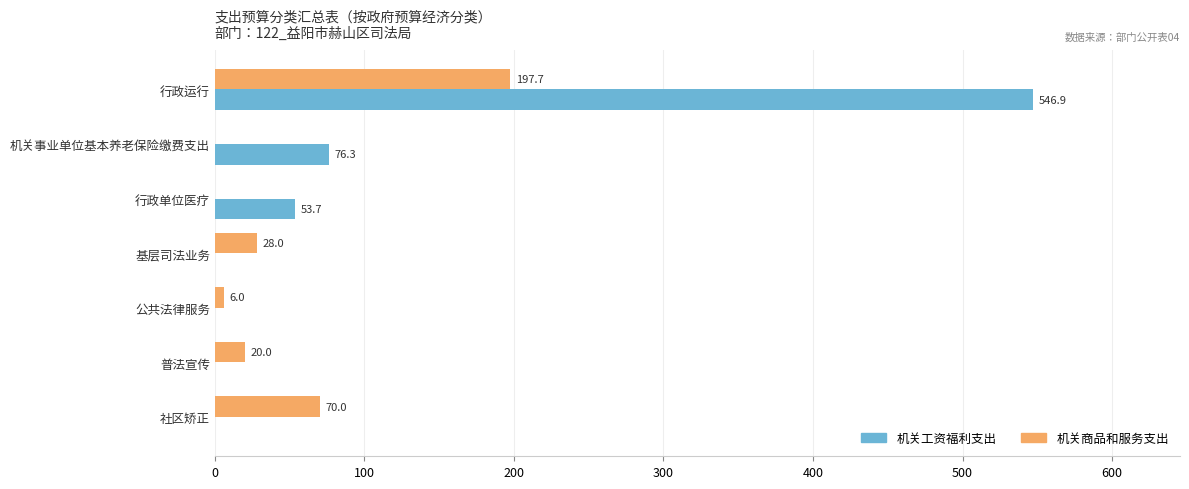

How many values in the 机关工资福利支出 series exceed 0?

3